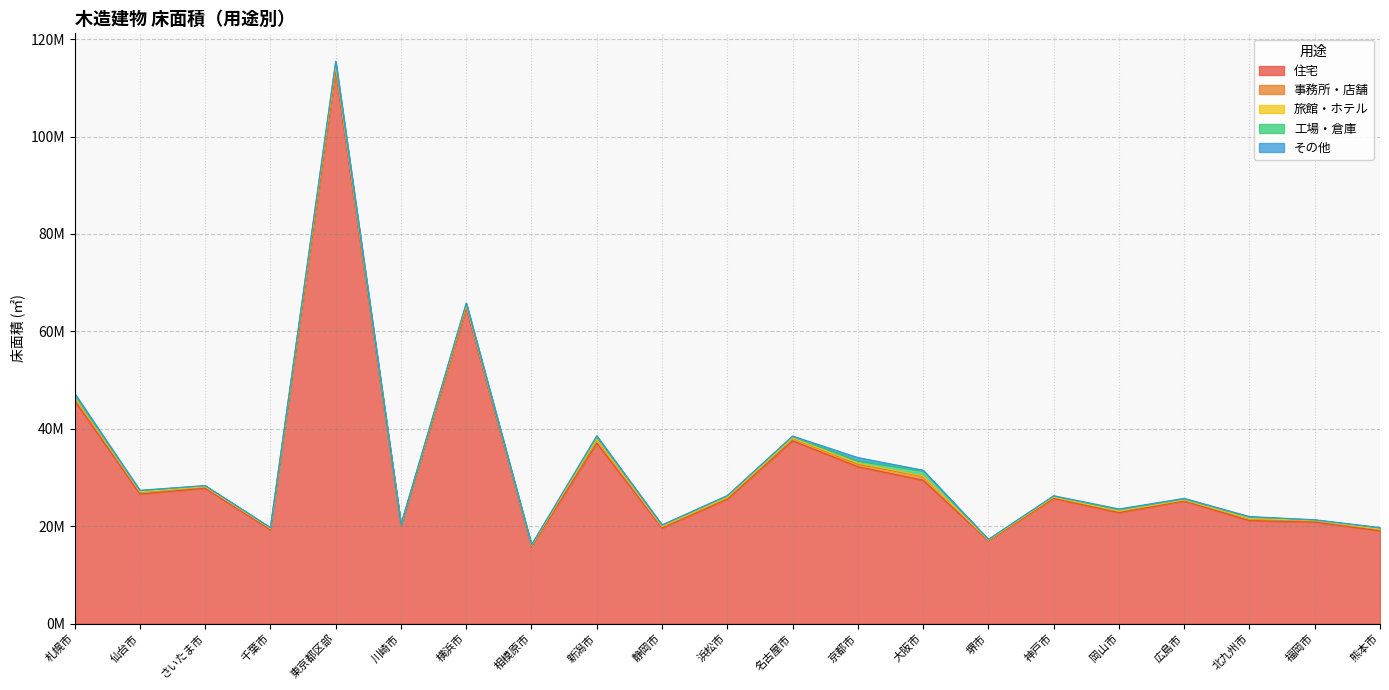

Where does the その他 series first go above 64491?

札幌市